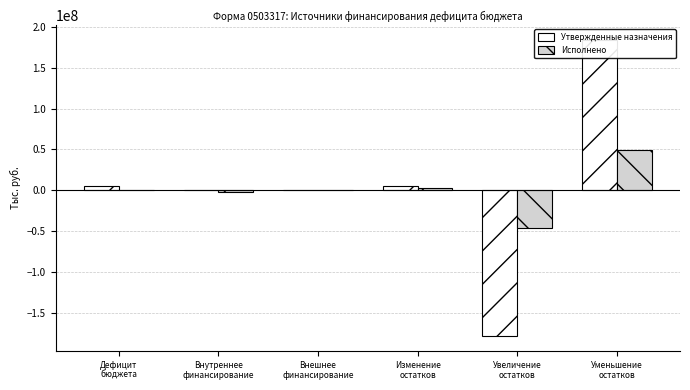

How many values in Исполнено are below zero?

3